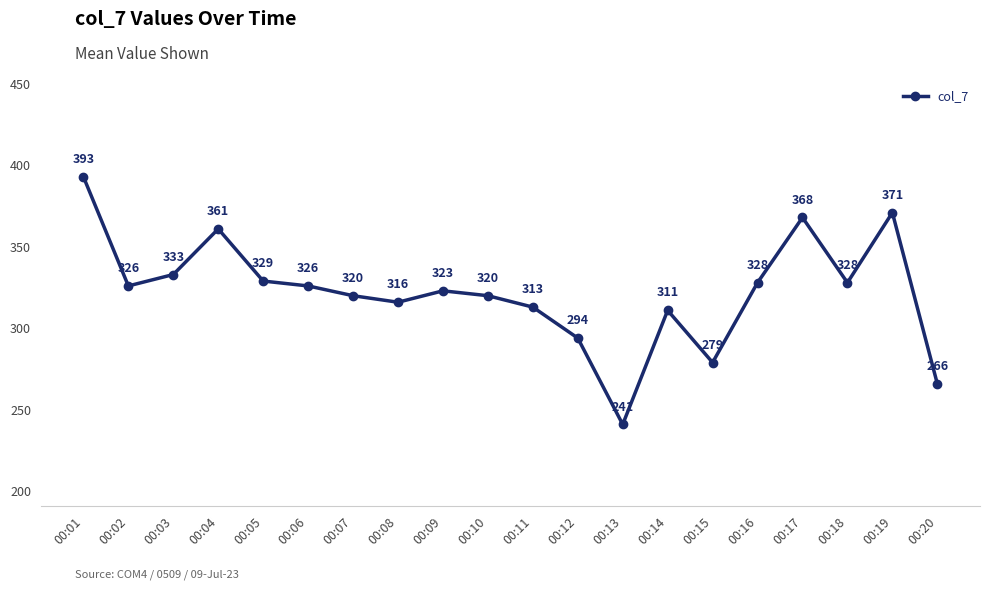

Which category has the lowest value across all series?

00:13